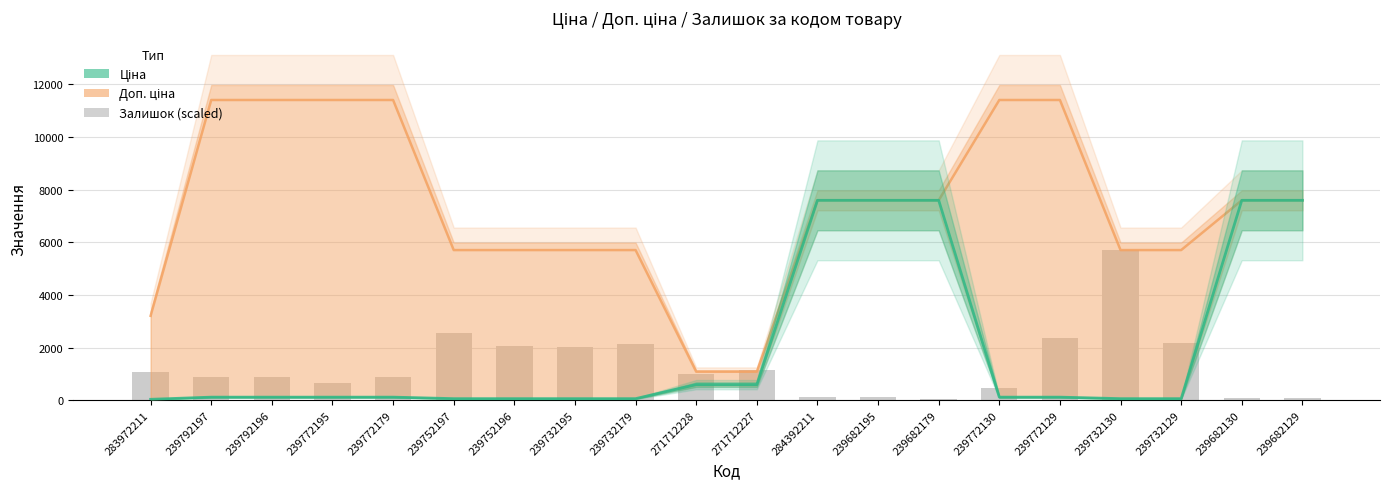

Are the bars grouped side by side (vs. stacked)?

Yes